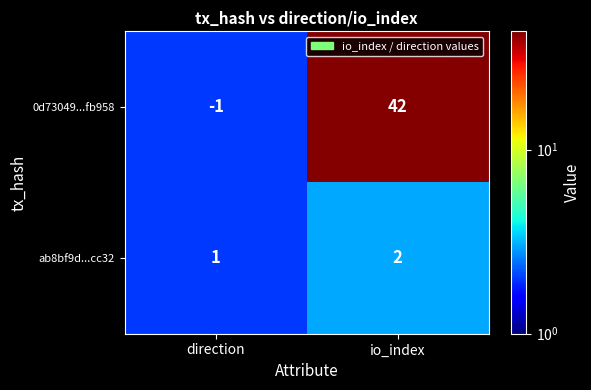

Which label corresponds to the smallest value in the chart?

direction